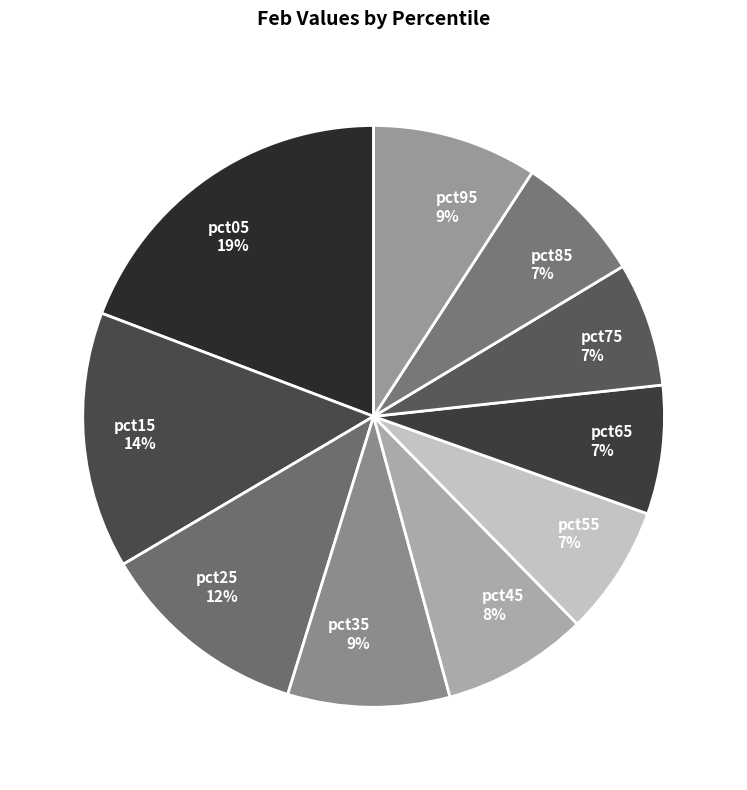

To the nearest percent, what is the difference between the pct75 and pct95 slice percentages?

2%